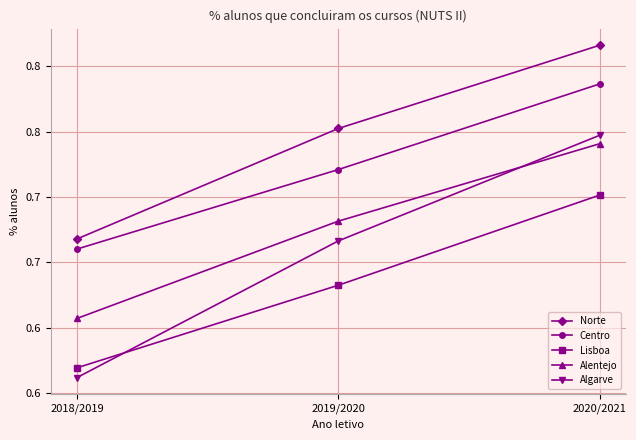

Reading right to left, transcribe all the data shown in this chart.

Norte: 2020/2021=0.8	2019/2020=0.8	2018/2019=0.7
Centro: 2020/2021=0.8	2019/2020=0.7	2018/2019=0.7
Lisboa: 2020/2021=0.7	2019/2020=0.6	2018/2019=0.6
Alentejo: 2020/2021=0.7	2019/2020=0.7	2018/2019=0.6
Algarve: 2020/2021=0.7	2019/2020=0.7	2018/2019=0.6